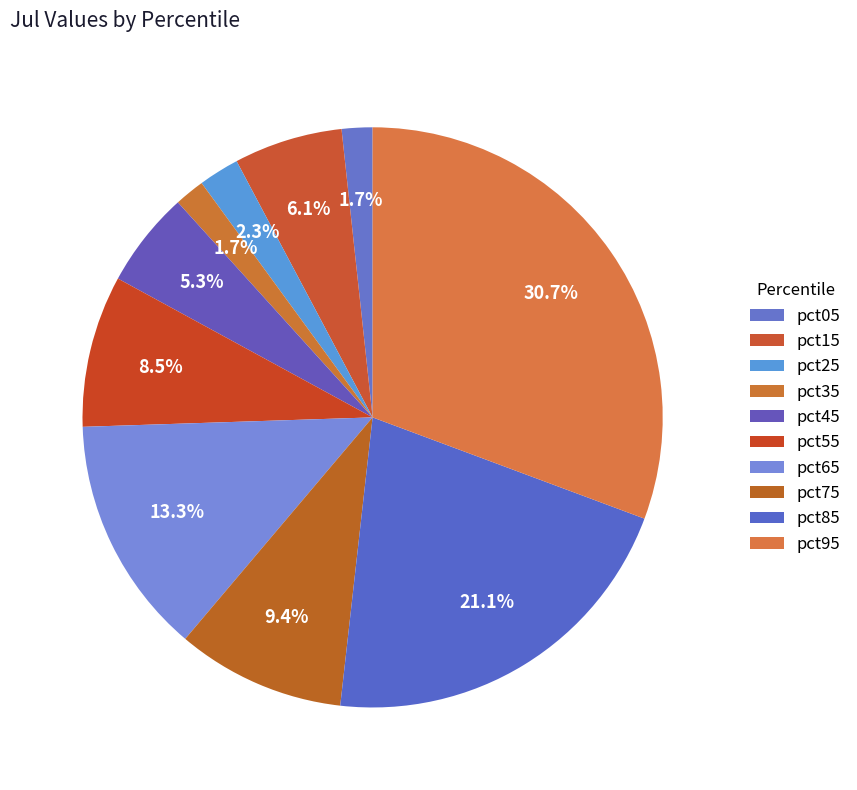

To the nearest percent, what portion does pct65 represent?

13%